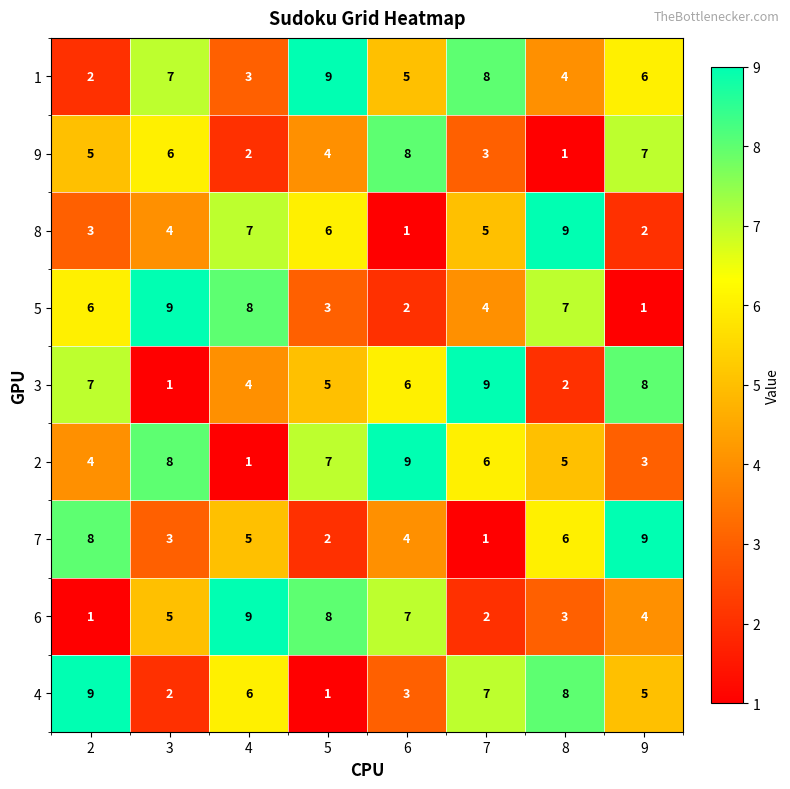

At 4, list the series in order from largest to smallest.

6, 5, 8, 4, 7, 3, 1, 9, 2